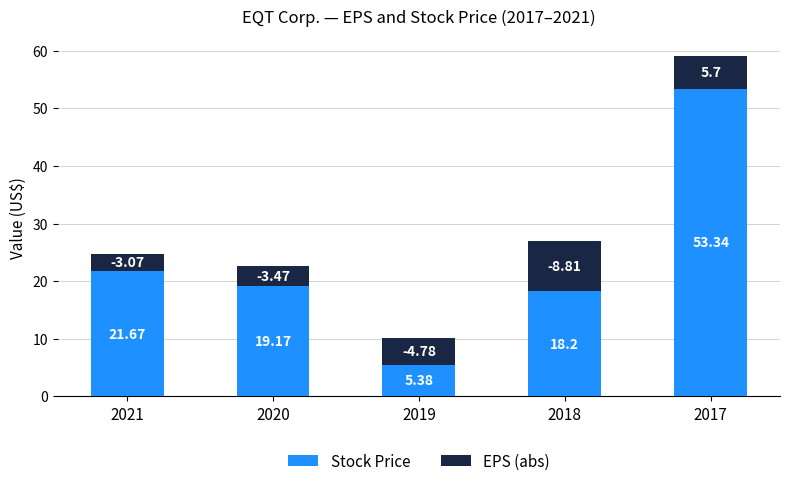

At which category is the sum across all series the highest?

2017